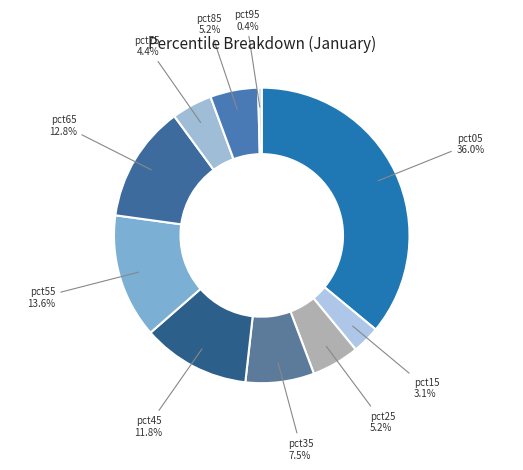

How many segments does this pie chart have?

10